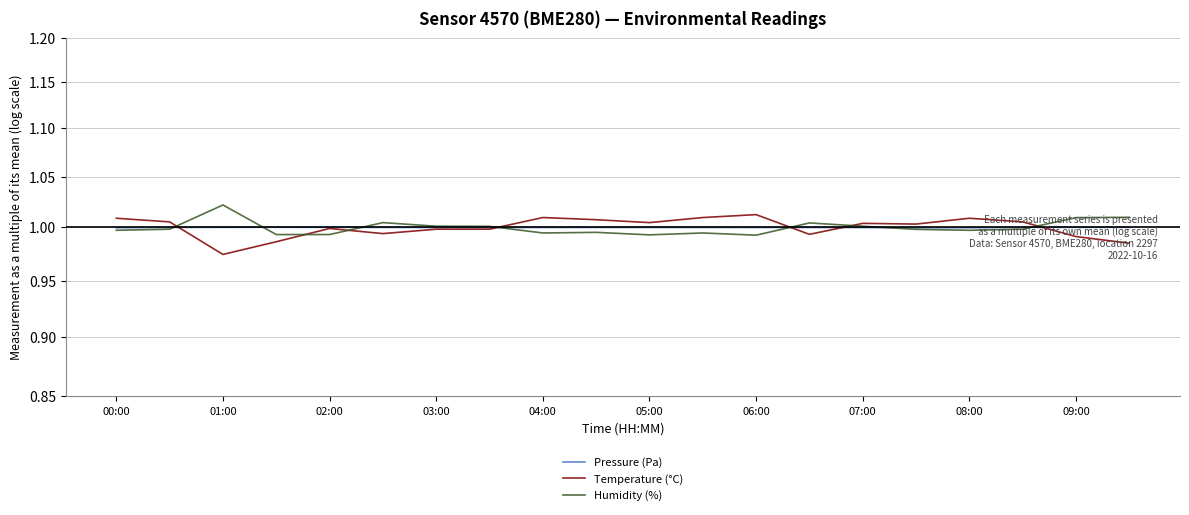

What is the value of the Humidity (%) point at the 17th from the left?

1.0